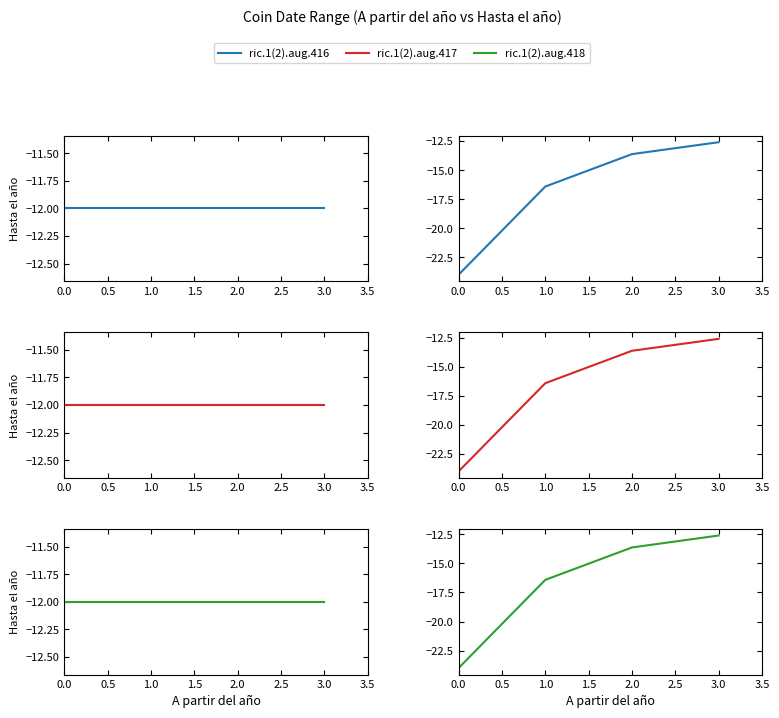

What are all the series names shown in the legend?

ric.1(2).aug.416, ric.1(2).aug.417, ric.1(2).aug.418